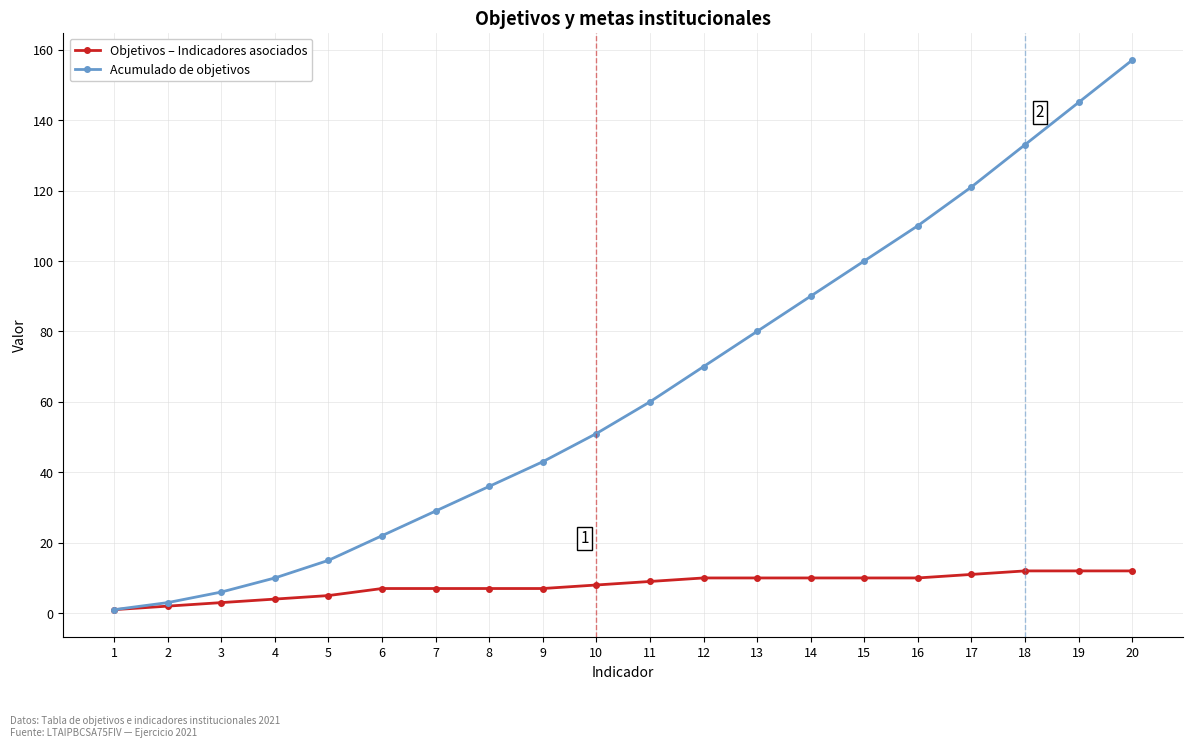

What is the greatest value displayed?

157